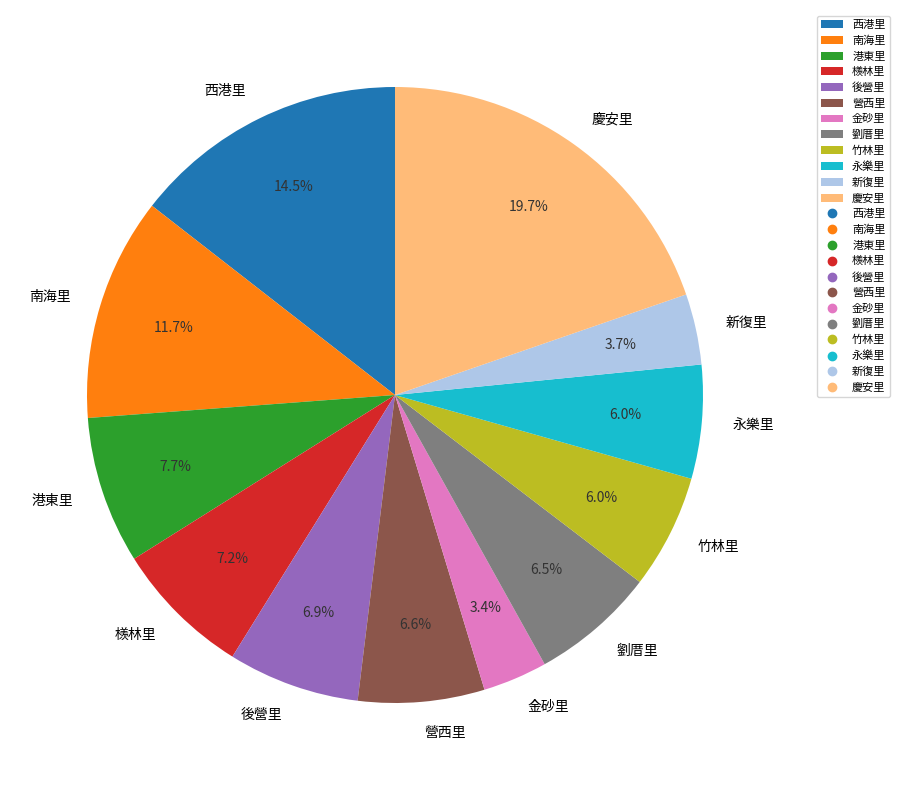

What percentage is the 南海里 slice, to the nearest percent?

12%